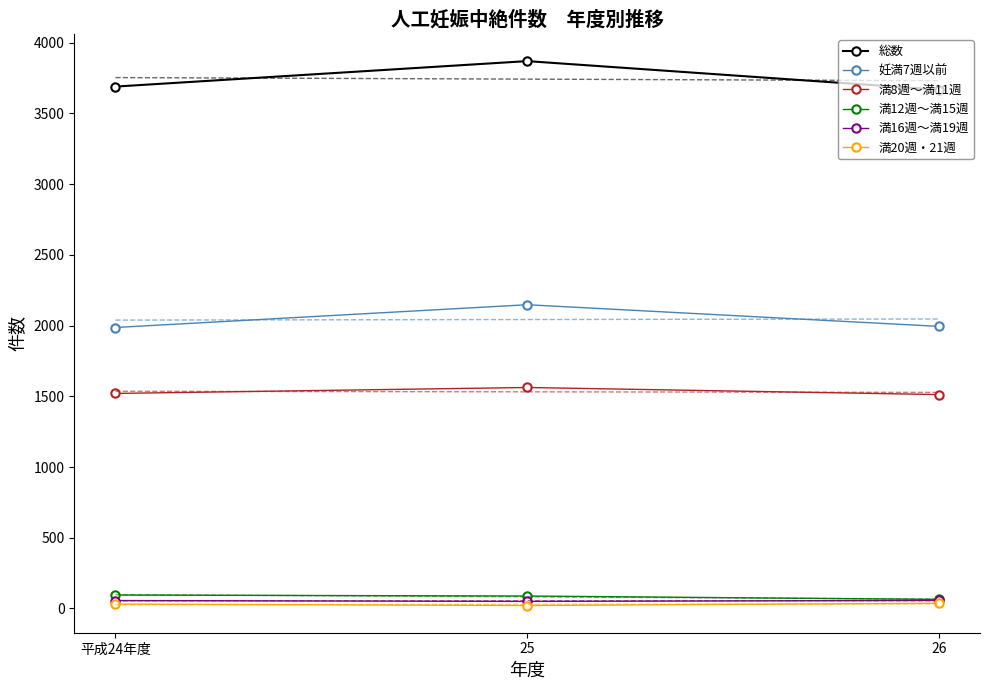

The 満8週～満11週 series shows 1562 at 25. True or false?

True